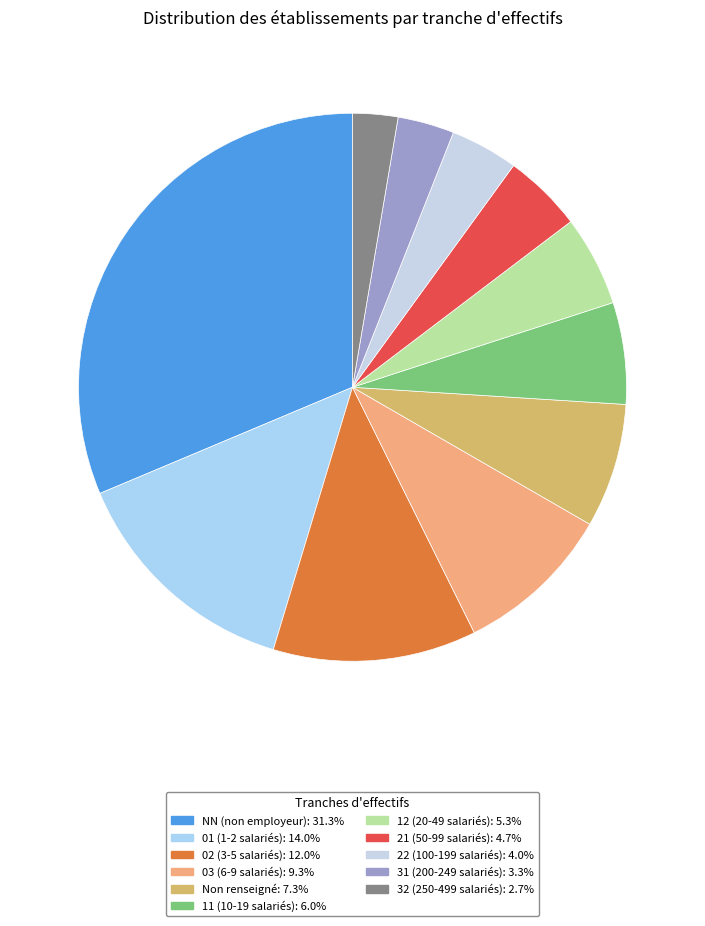

How many segments does this pie chart have?

11